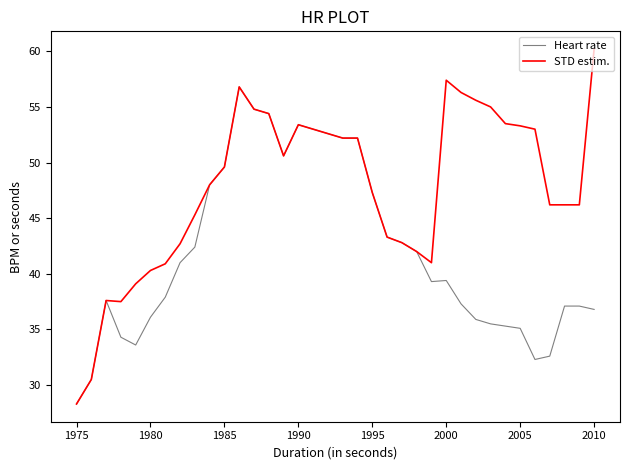

Which series has the widest spread of values?

STD estim.